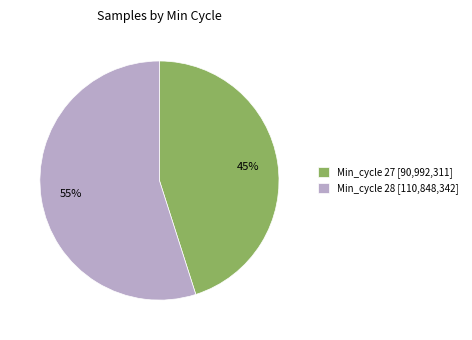

How many segments does this pie chart have?

2